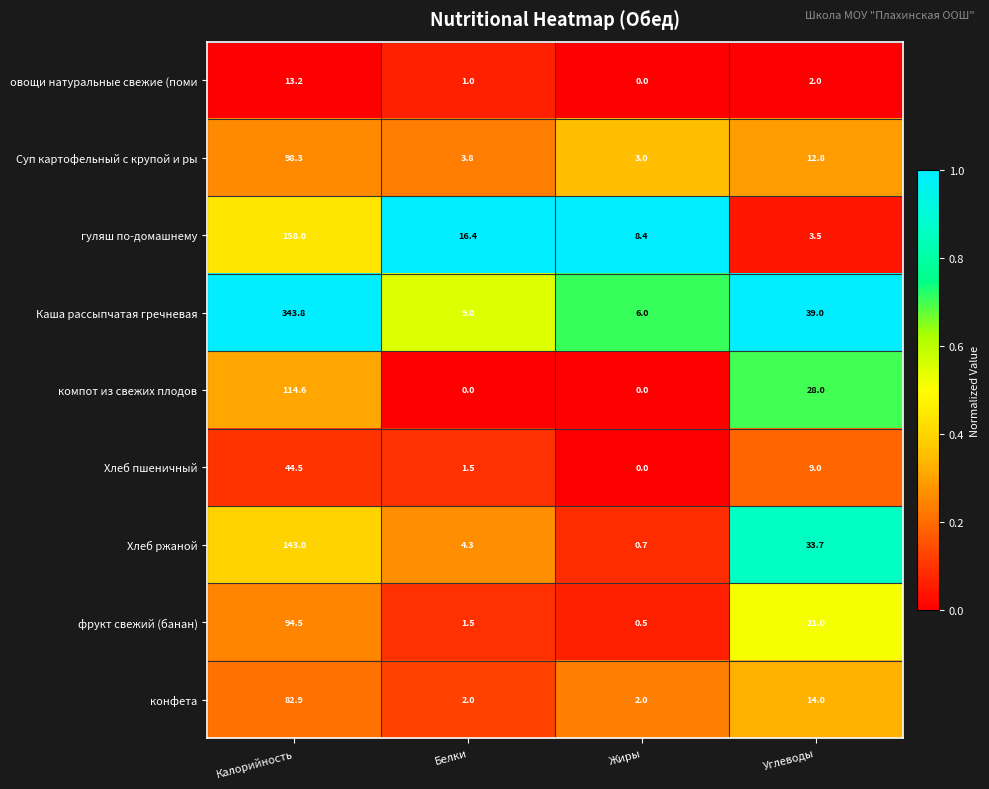

What is the greatest value displayed?

343.8